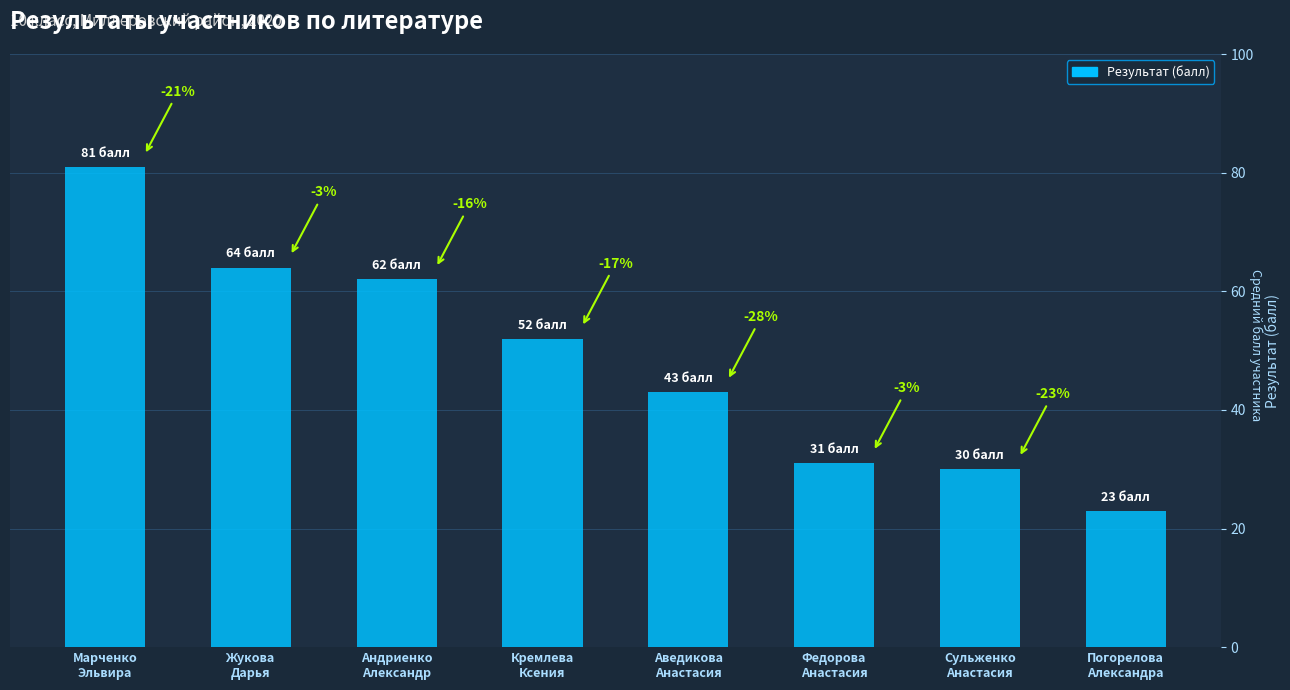

Which has a higher value, Марченко
Эльвира or Сульженко
Анастасия?

Марченко
Эльвира